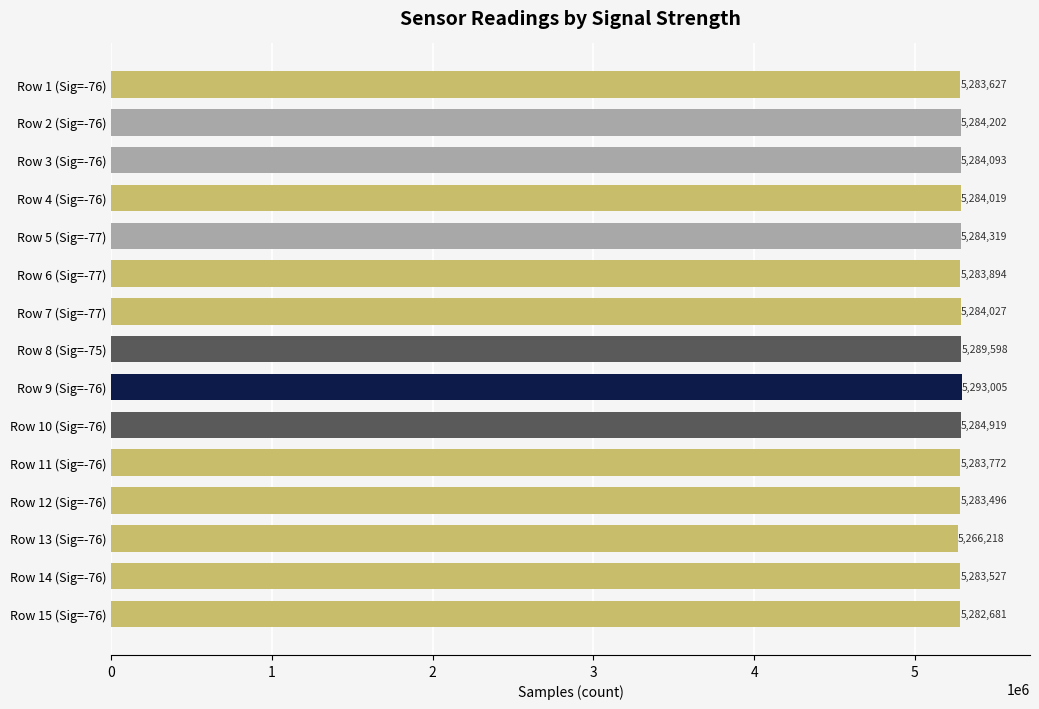

Which has a higher value, Row 3 (Sig=-76) or Row 14 (Sig=-76)?

Row 3 (Sig=-76)